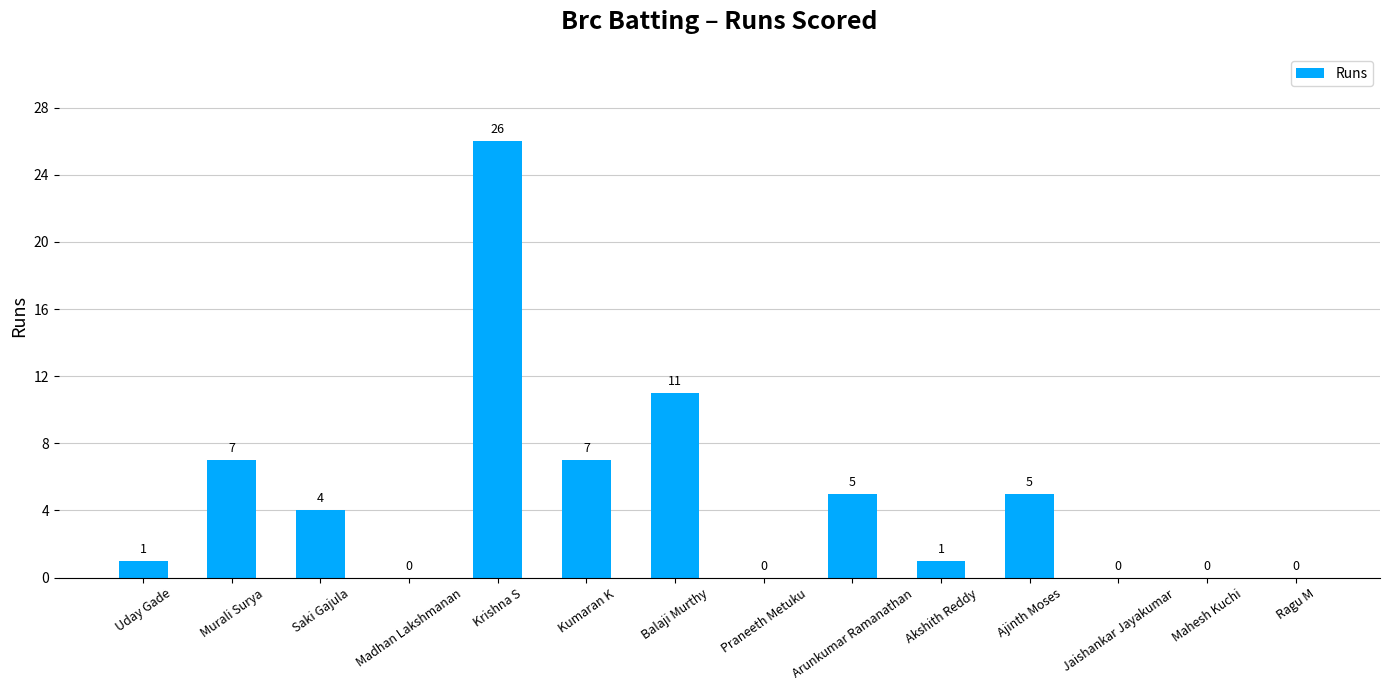

How many values are above zero?

9